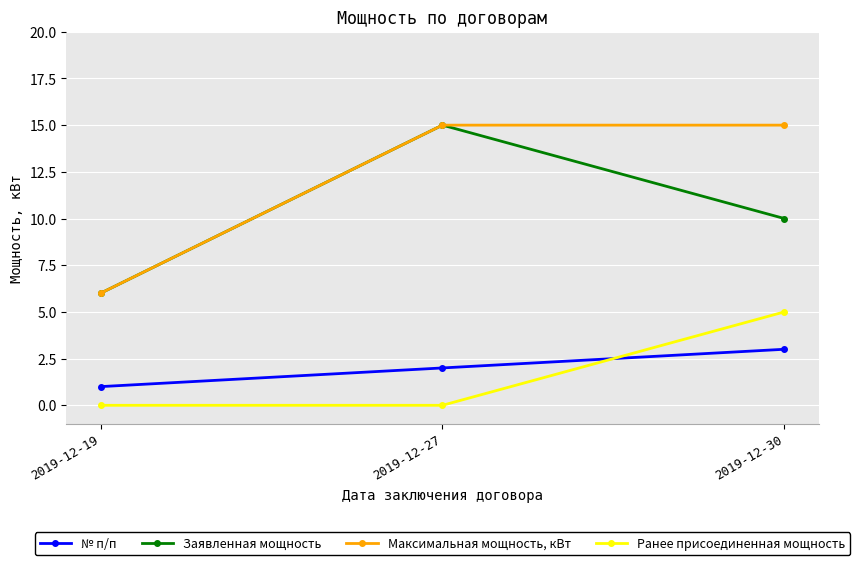

Rank the series at 2019-12-30 from lowest to highest value.

№ п/п, Ранее присоединенная мощность, Заявленная мощность, Максимальная мощность, кВт